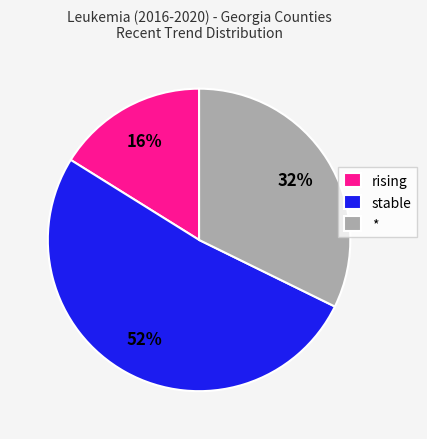

Approximately how many times larger is the value at stable compared to rising?

3.2